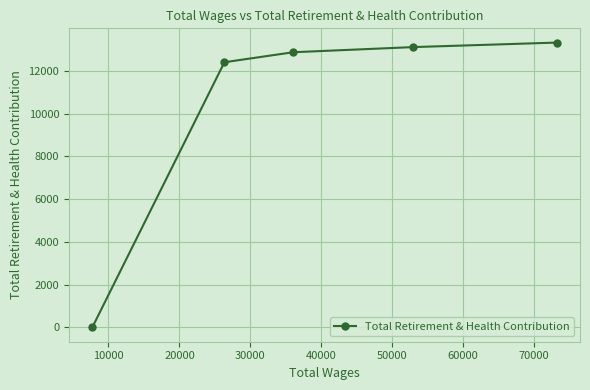

What is the difference between the maximum and minimum values?

13317